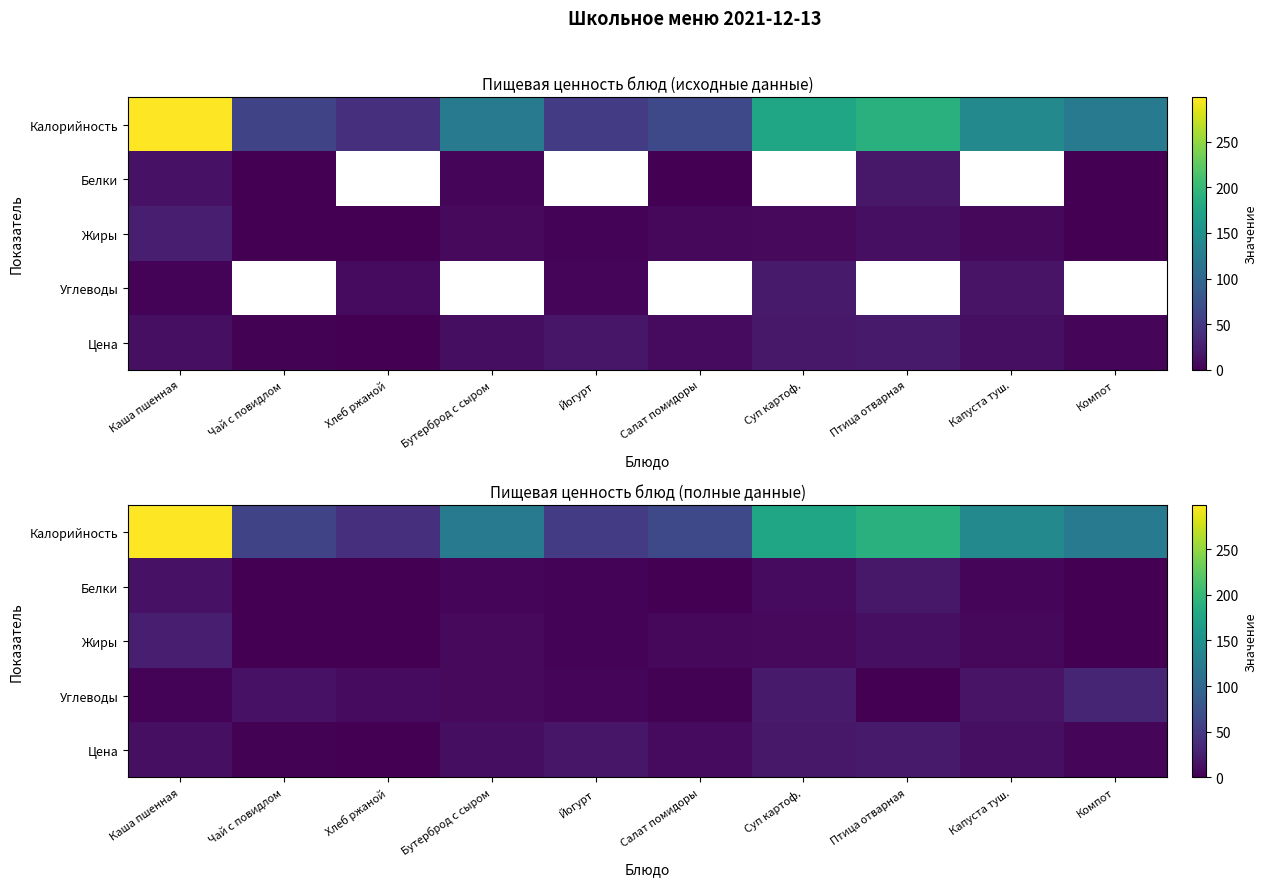

True or false: Жиры has a value of 6.9 at Капуста туш..

True